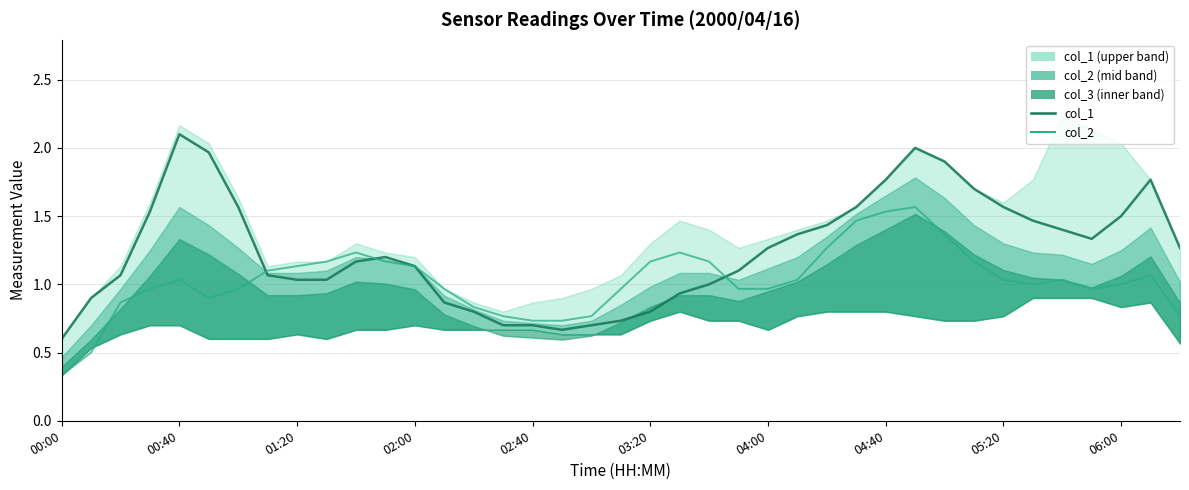

True or false: col_1 and col_2 intersect in this chart.

True